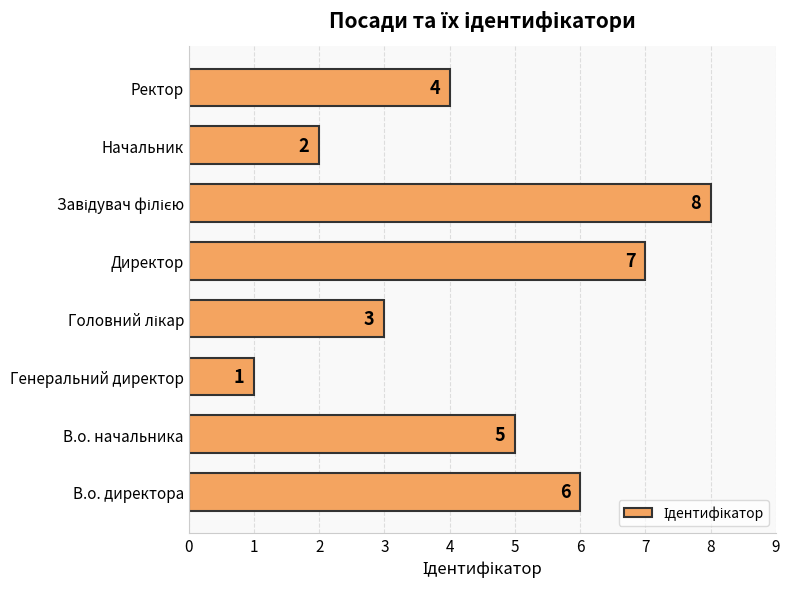

What is the change in value from В.о. начальника to Директор?

+2